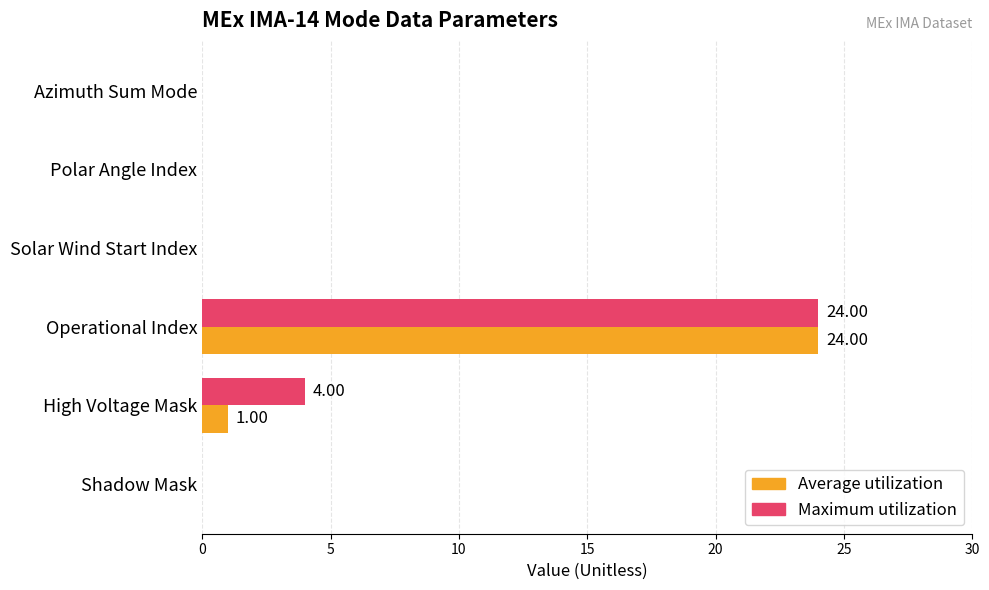

At which category is the sum across all series the highest?

Operational Index